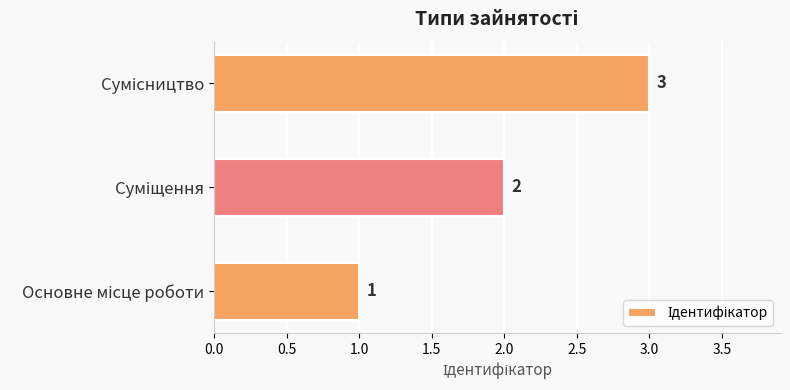

Count the values in the range 1 to 3.

3